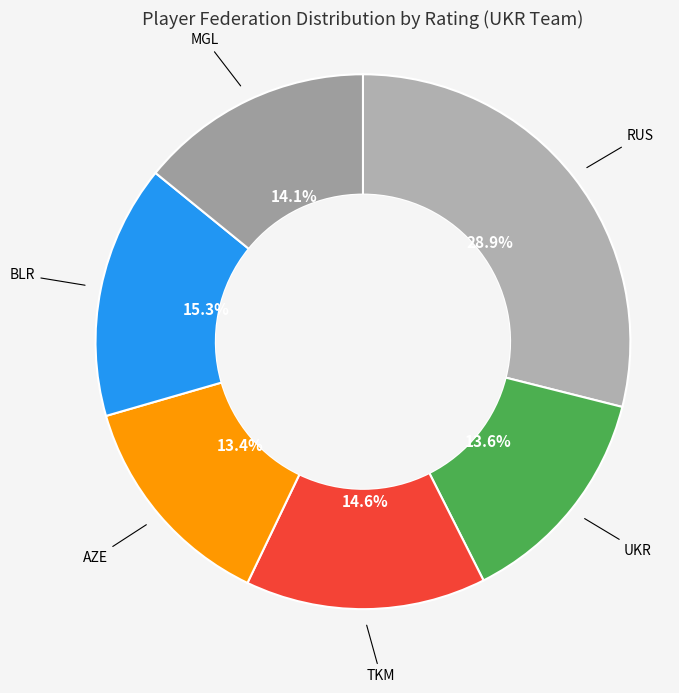

What is the ratio of the value at AZE to the value at UKR?

1.0